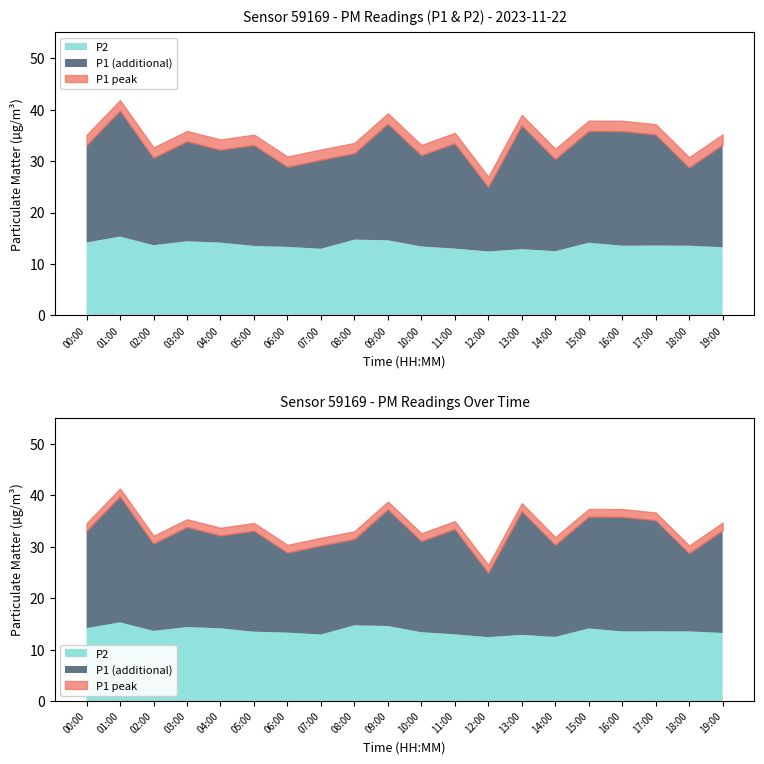

Between 00:00 and 17:00, which series saw the biggest shift?

P1